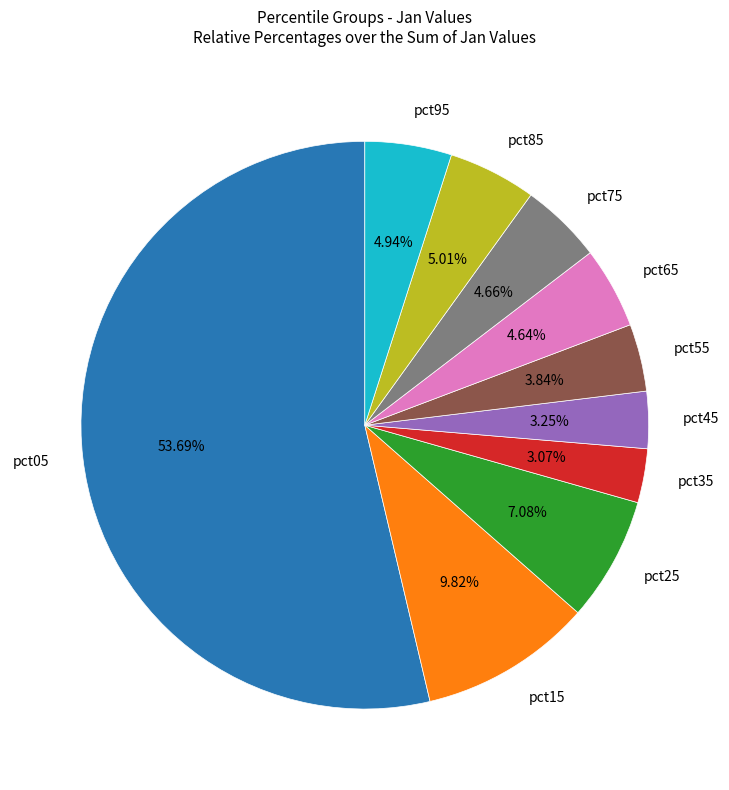

Is the sum of pct45 and pct85 greater than half?

No